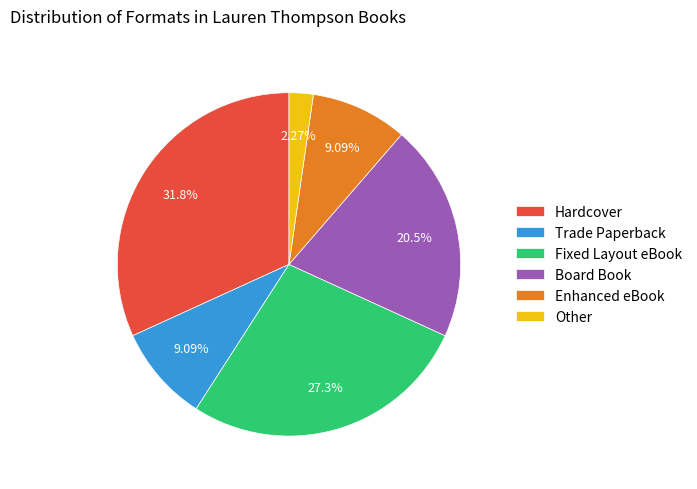

Count the number of slices in the pie.

6